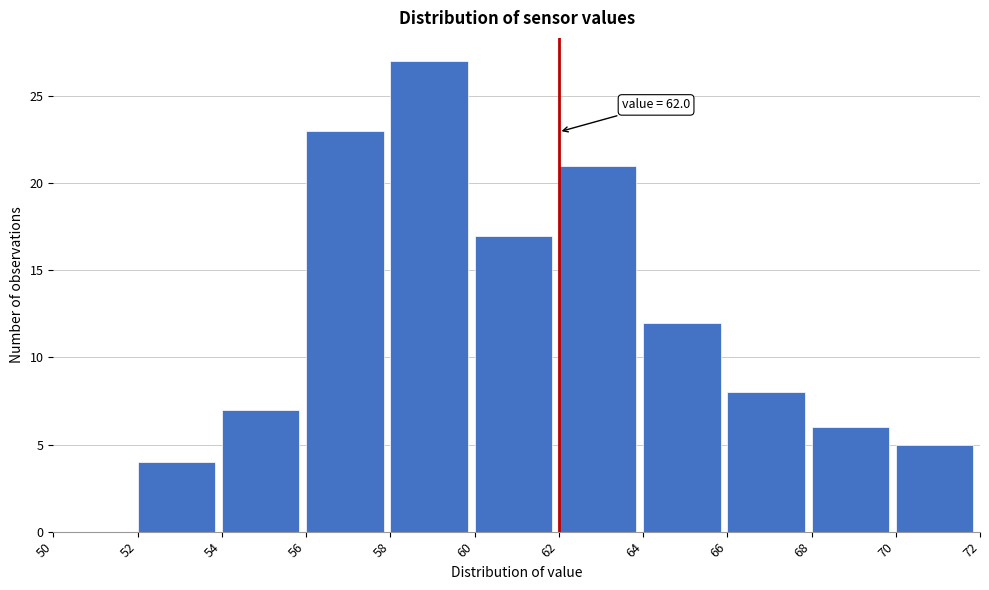

Over which range of the x-axis is the bar tallest?

58 to 60